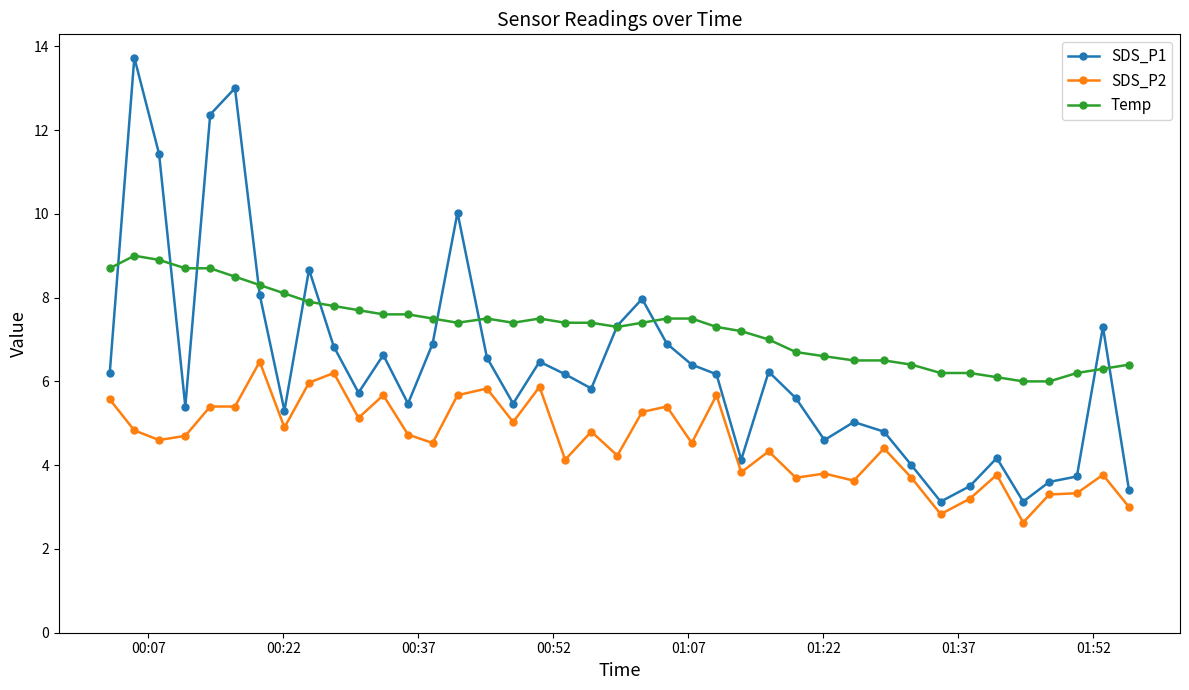

True or false: Temp and SDS_P2 cross at least once.

False